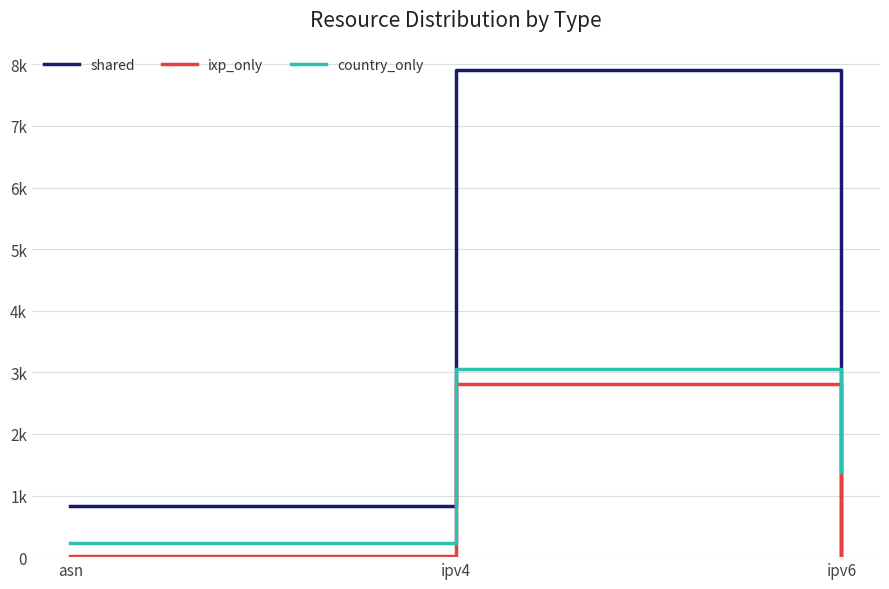

What value does the shared series have at asn?

824